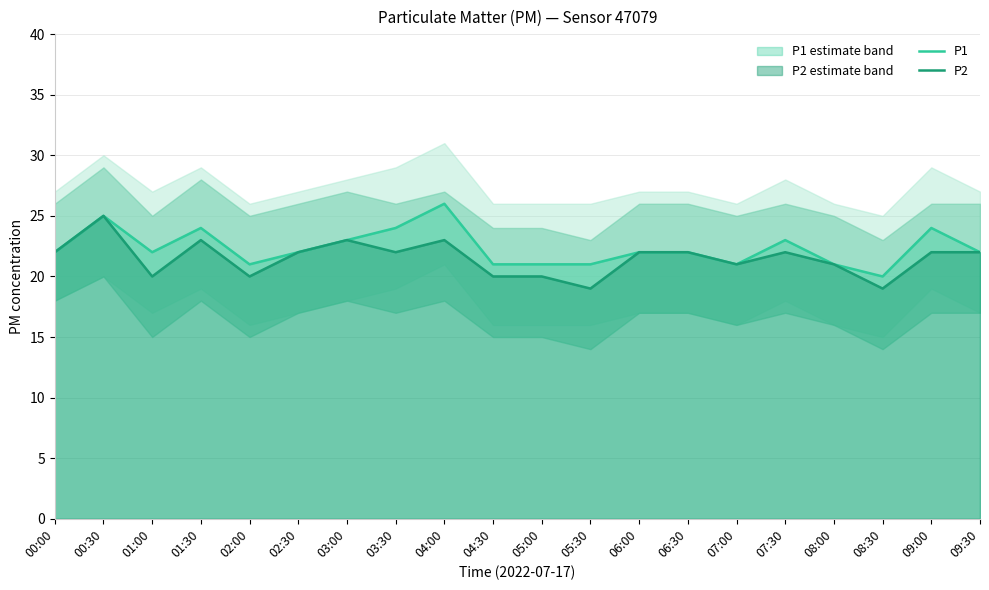

What is the label of the 14th point from the right?

03:00